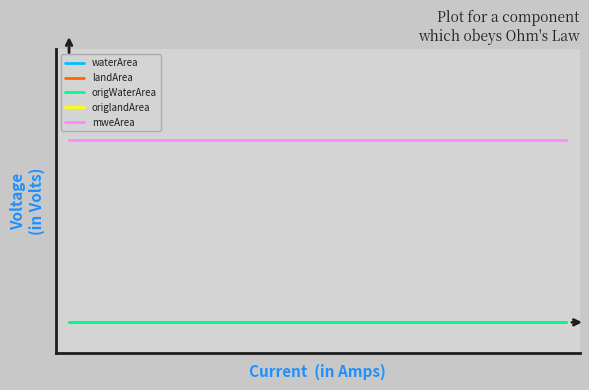

What is the greatest value displayed?

0.3